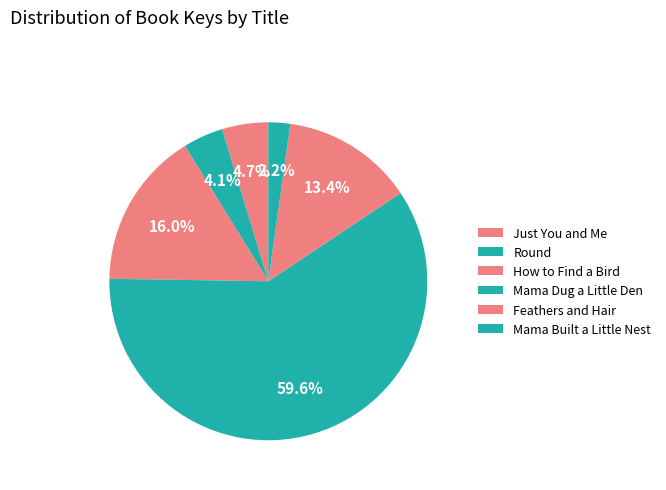

Which category has the smallest portion of the pie?

Mama Built a Little Nest